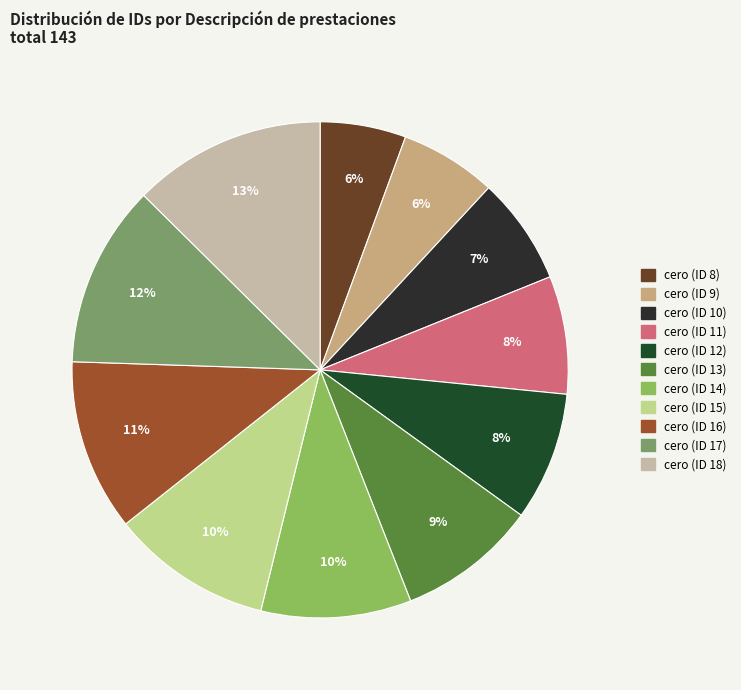

Count the number of slices in the pie.

11